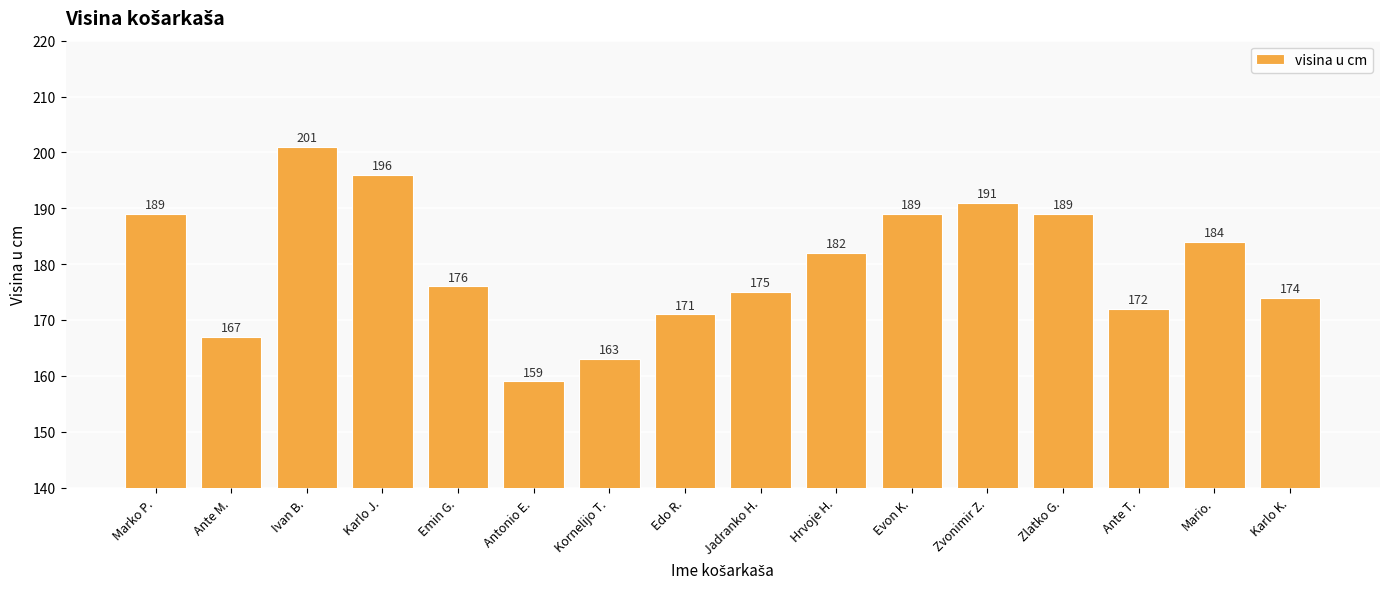

How many values are below 182?

8